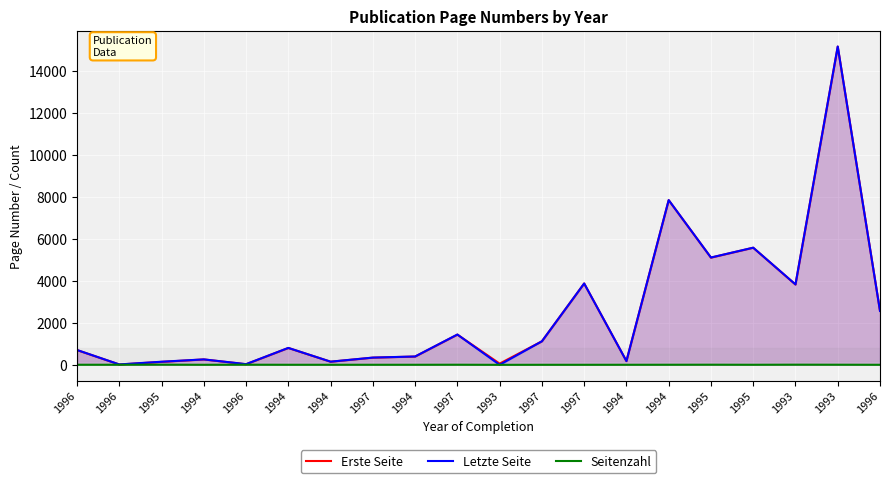

Reading left to right, what are all the values shown in this chart?

Erste Seite: 701	15	139	256	27	801	147	341	393	1436	57	1118	3868	175	7833	5099	5570	3819	15138	2563
Letzte Seite: 705	19	147	258	33	804	150	344	396	1441	0	1120	3870	178	7837	5105	5573	3826	15143	2565
Seitenzahl: 4	4	8	2	6	3	3	3	3	5	0	2	2	3	4	6	3	7	5	2